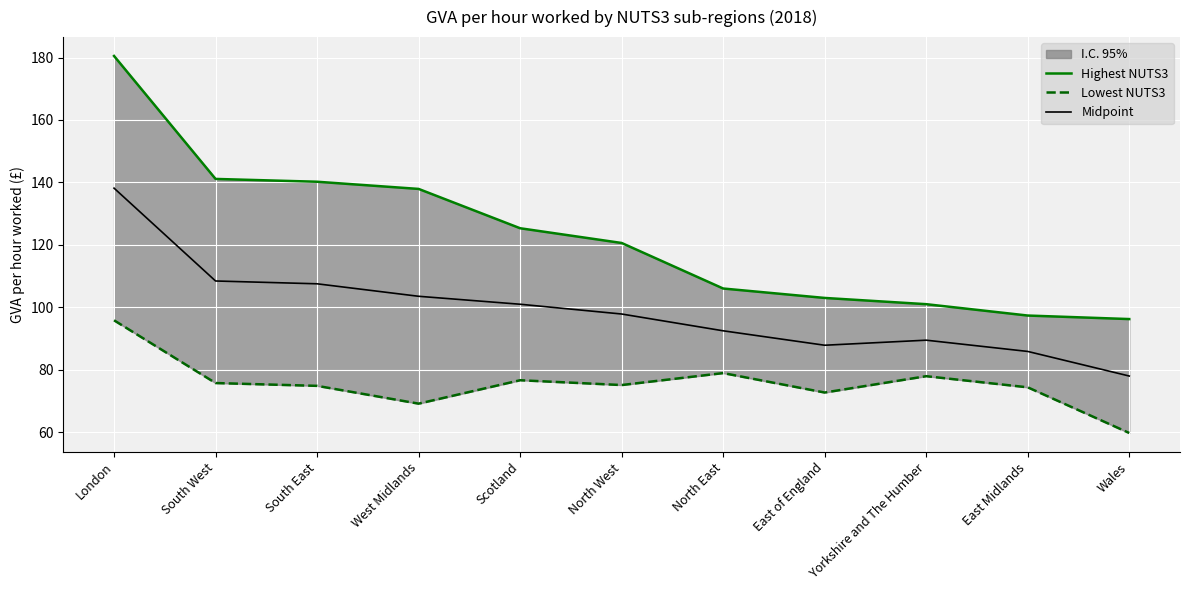

What is the spread (max minus min) of values at South East?

65.4